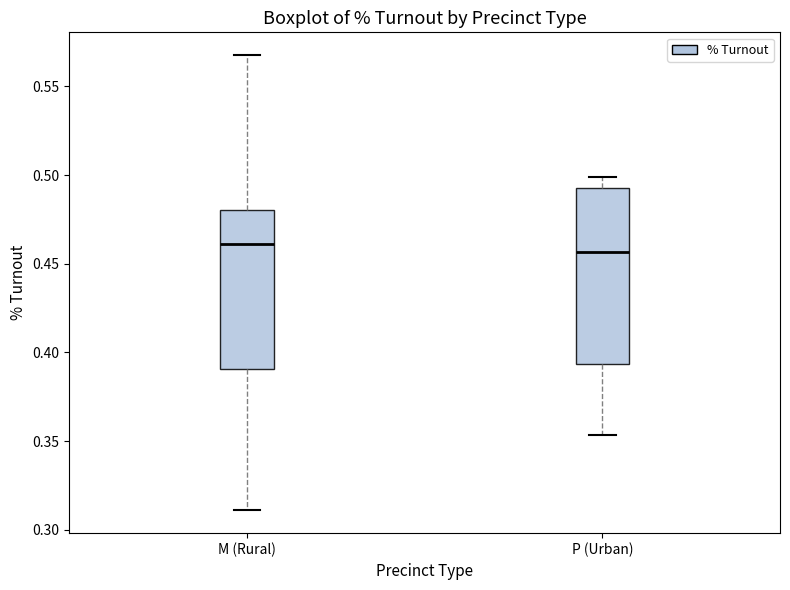

Where does the median line of the box for M (Rural) sit on the y-axis? The values are not printed on the chart, so give them approximately, as read against the axis.

0.460